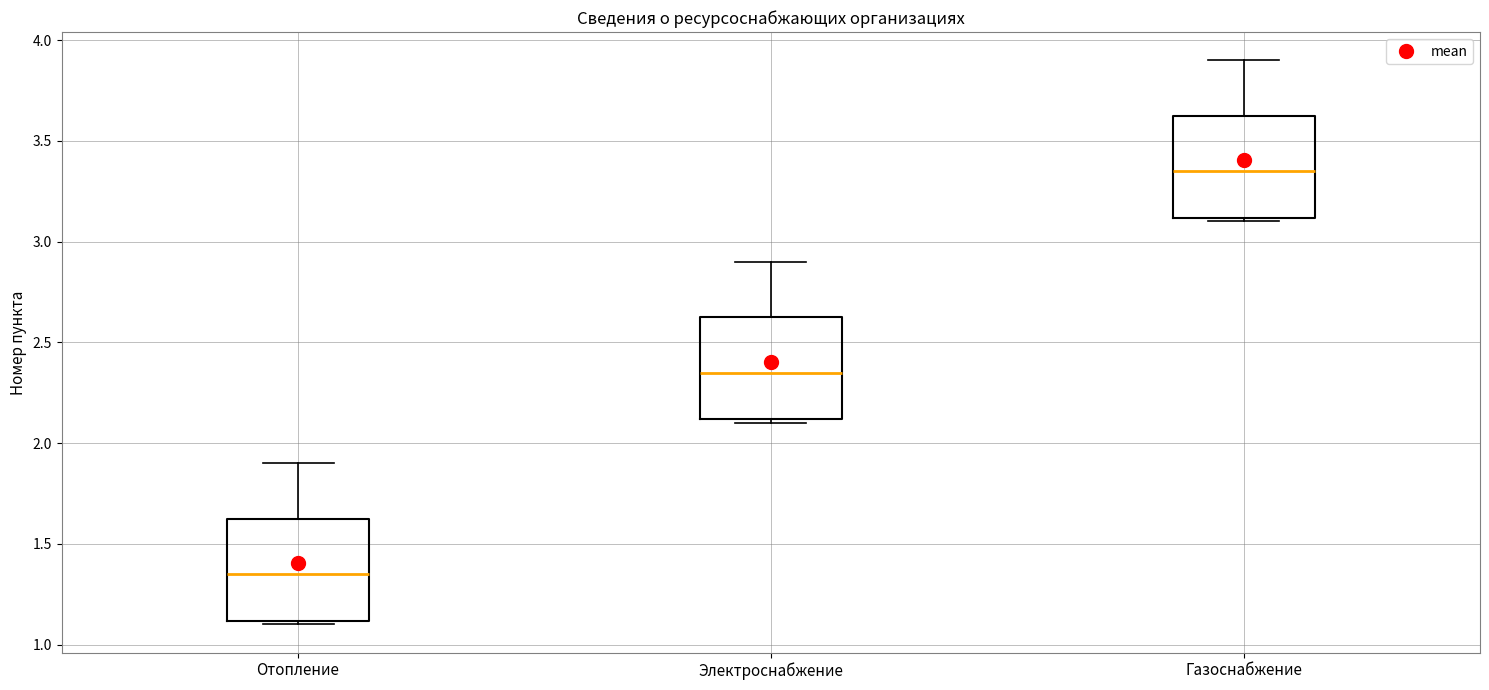

Where is the upper edge of the box for Отопление on the y-axis? The values are not printed on the chart, so give them approximately, as read against the axis.

1.65